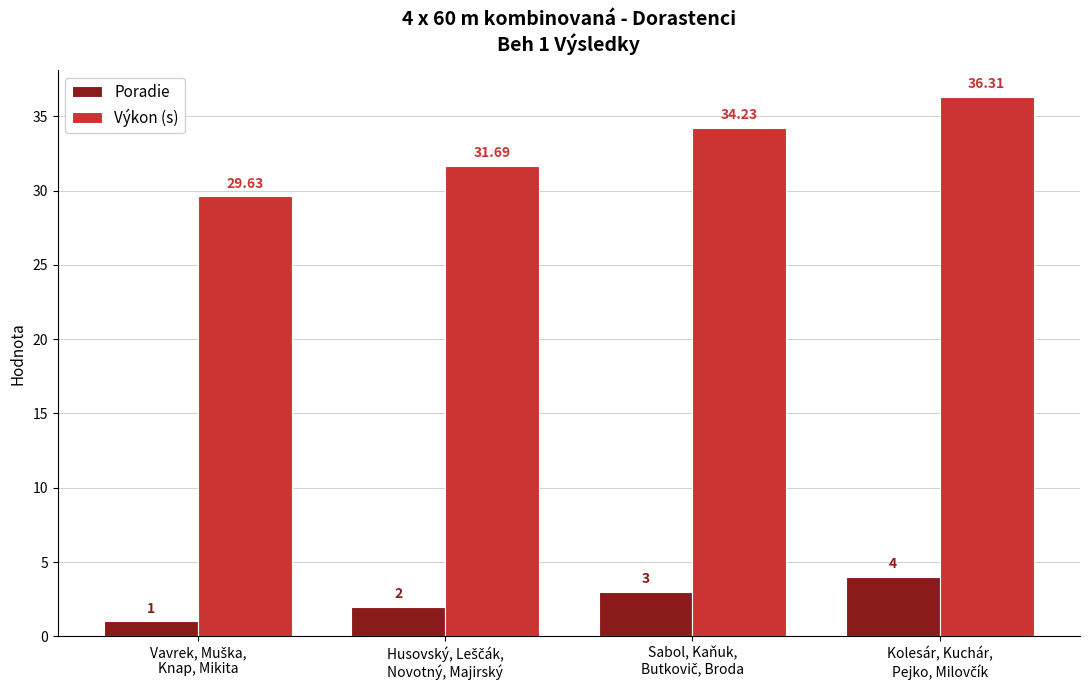

Rank the series by their maximum value, from lowest to highest.

Poradie, Výkon (s)